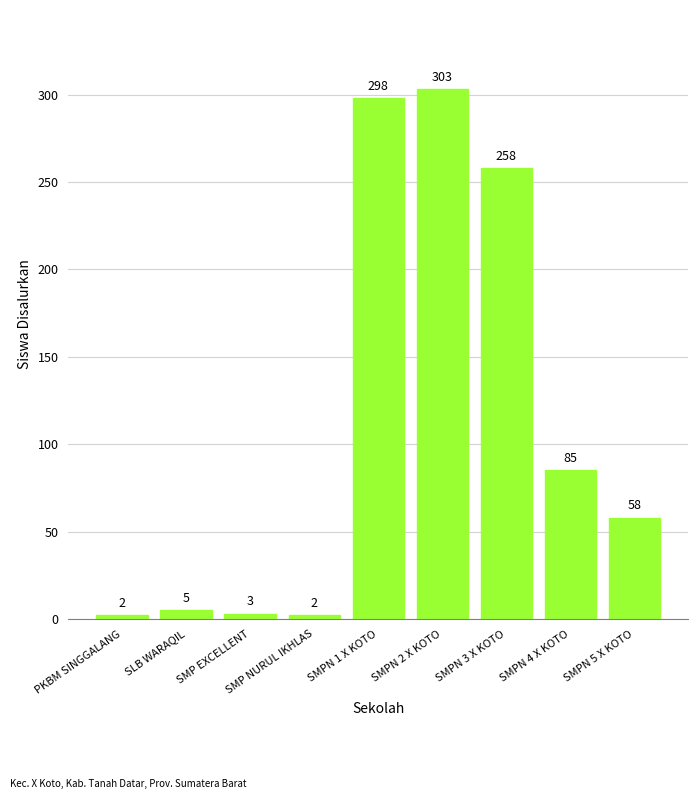

What is the change in value from PKBM SINGGALANG to SMPN 4 X KOTO?

+83